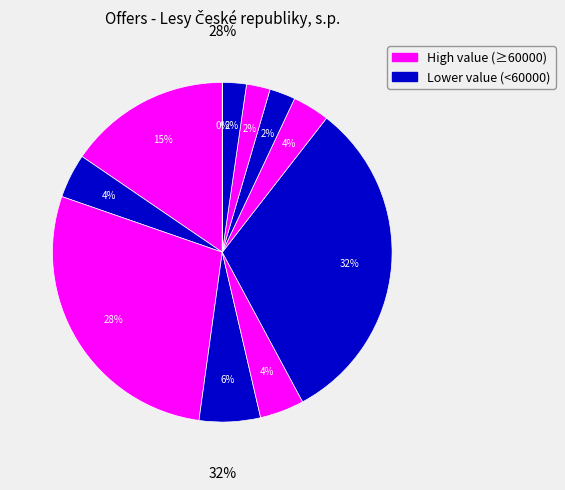

To the nearest percent, what portion does 97286 represent?

6%